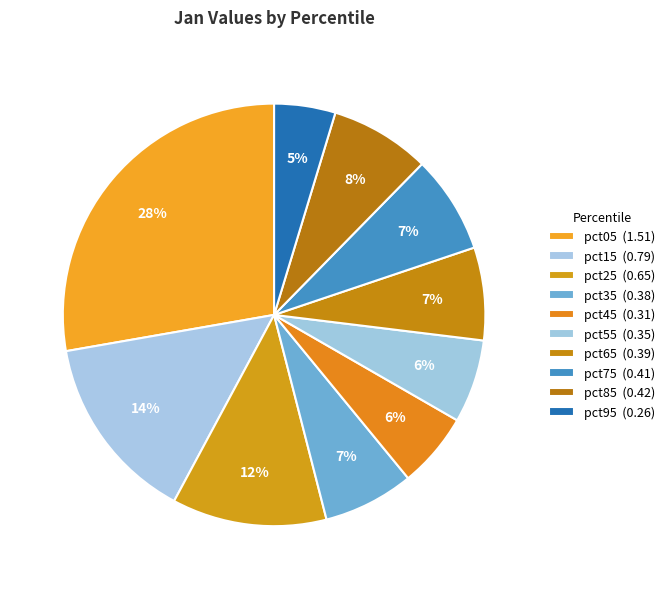

To the nearest percent, what percentage of the pie is pct75?

7%